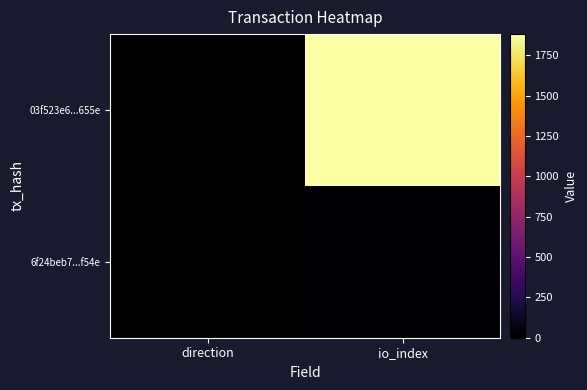

At how many categories does at least one series exceed 1449?

1